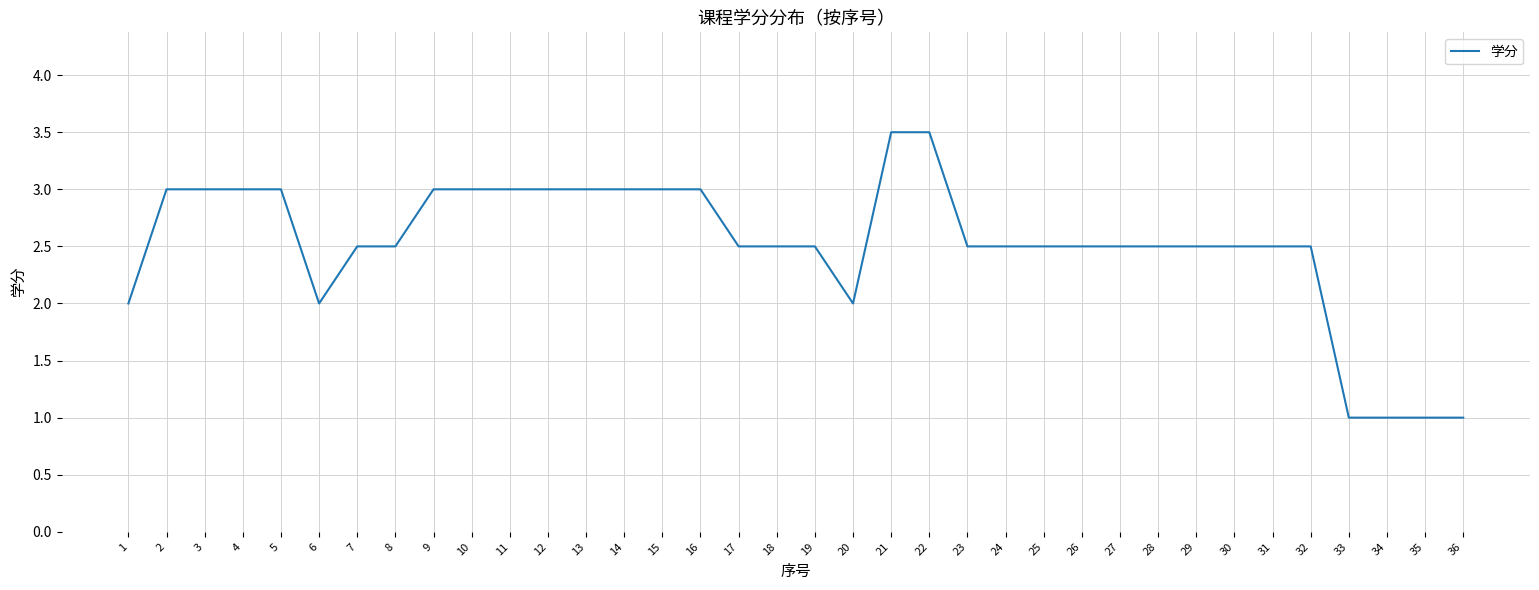

True or false: the data shows 4.5 at 4.

False